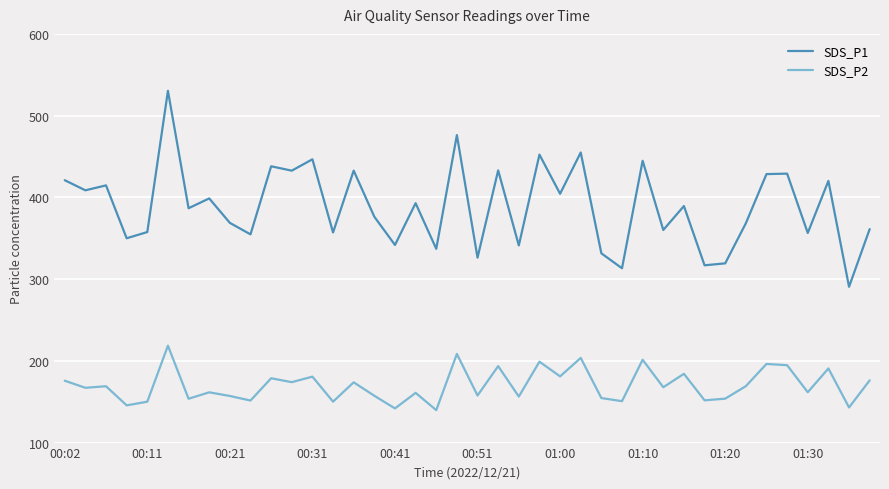

Is this an area chart (filled region under the line)?

No